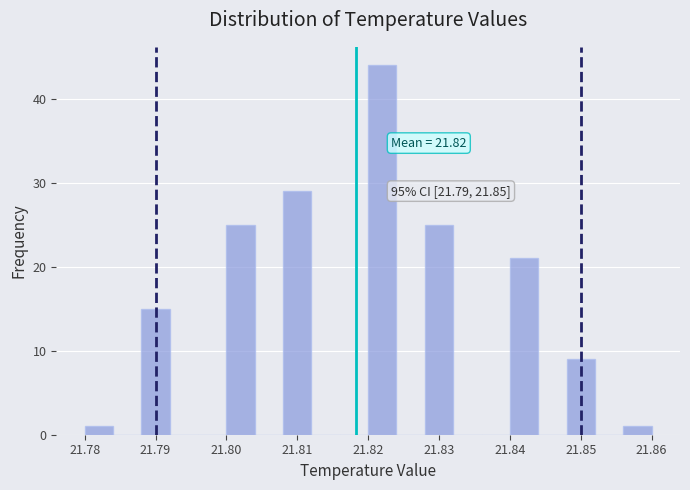

Which range on the x-axis has the tallest bar?

21.820 to 21.824